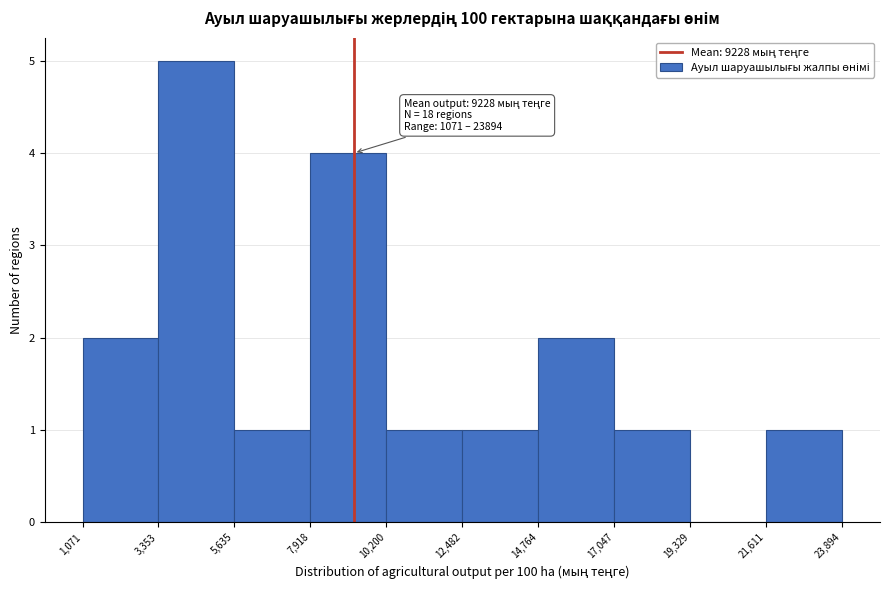

Over which range of the x-axis is the bar tallest?

3,353 to 5,635